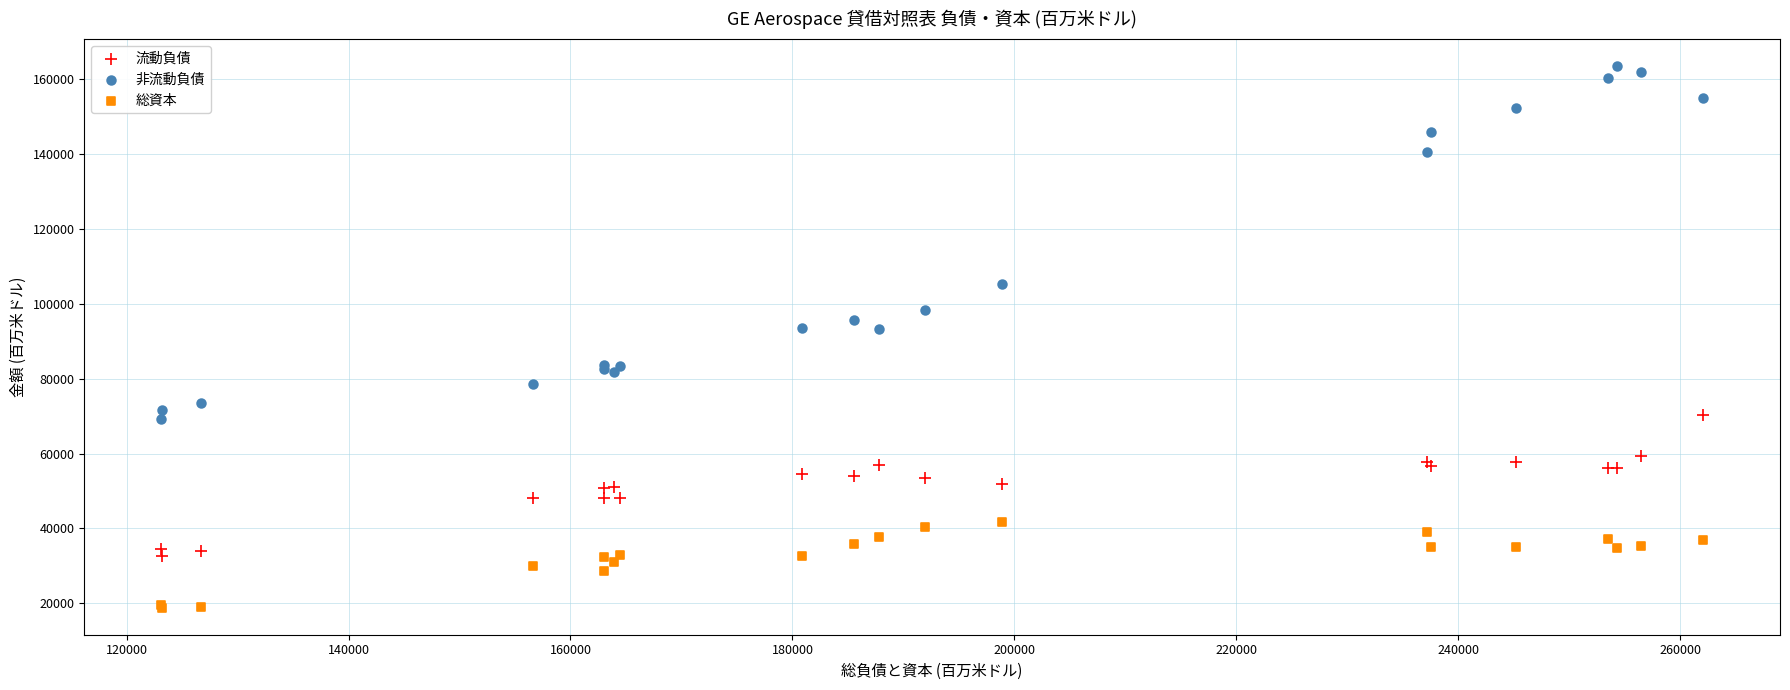

Which series has the widest spread of Y values?

非流動負債